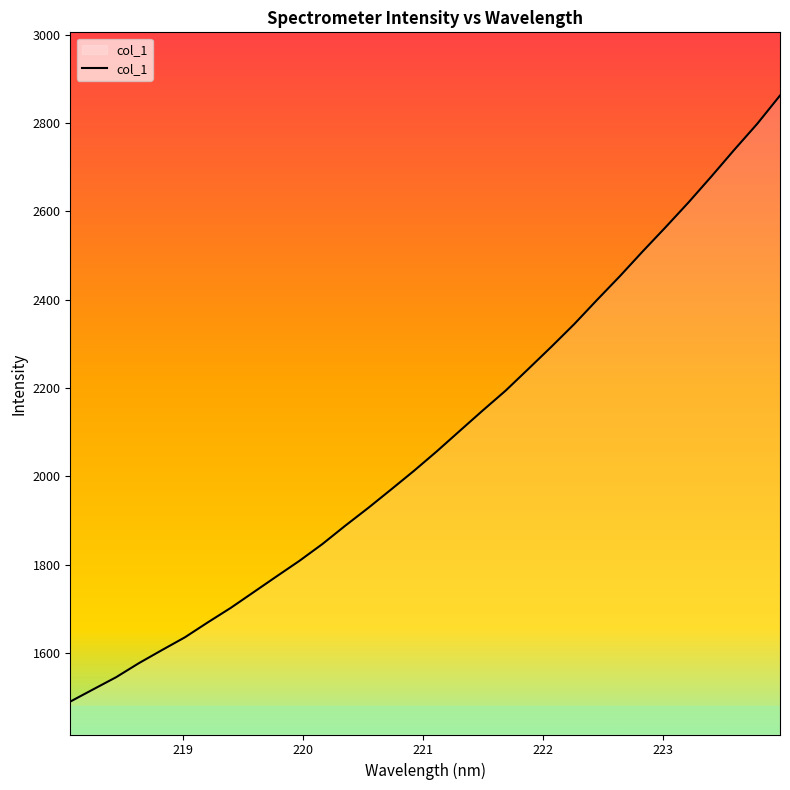

What is the minimum value shown in the chart?

1490.1